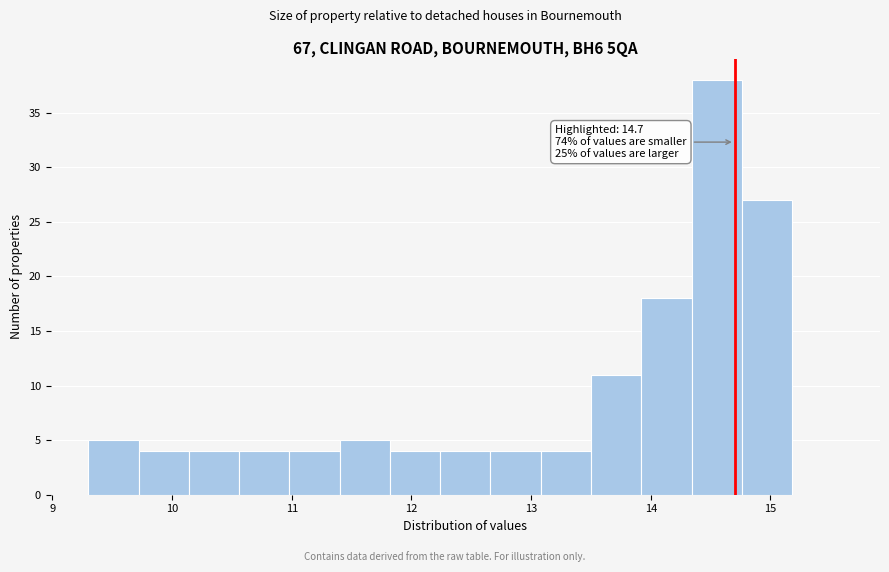

Over which range of the x-axis is the bar tallest?

14.34 to 14.76